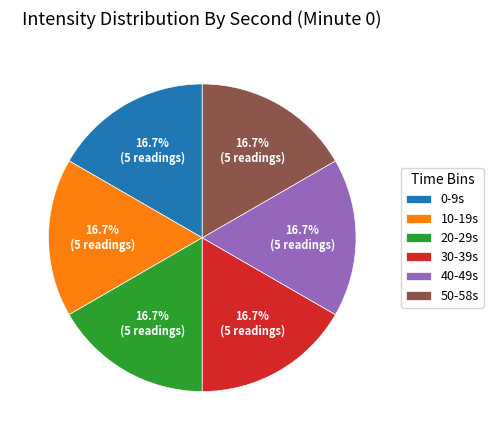

What is the ratio of the value at 0-9s to the value at 40-49s?

1.0